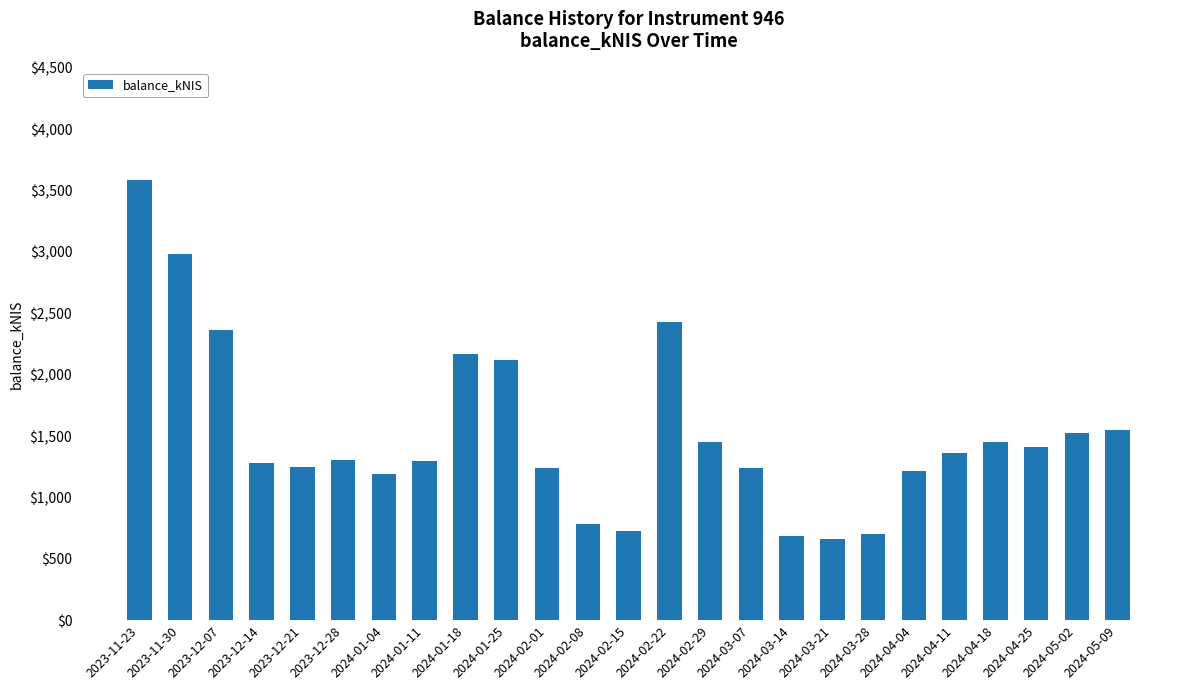

What is the average value?

1519.0